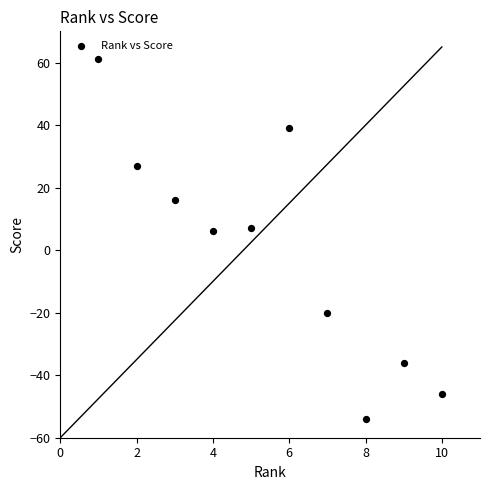

What is the average X value?

6